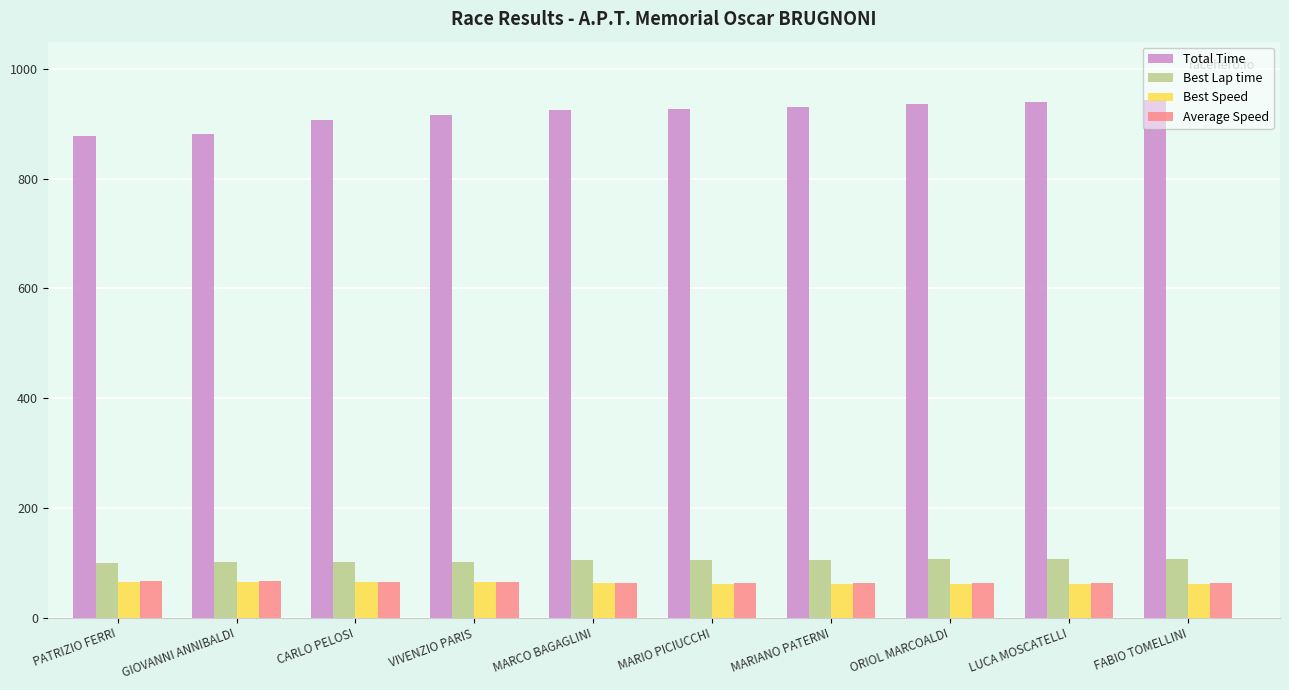

What is the label of the 6th bar from the right?

MARCO BAGAGLINI